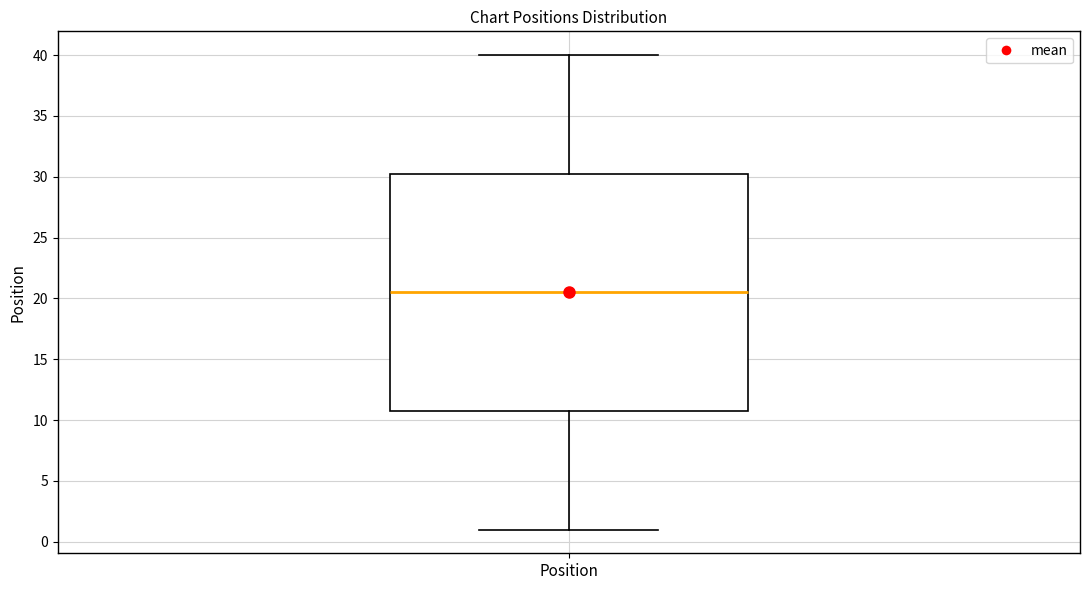

Transcribe this box plot: give where the median line is, the range the box spans, and where the two whiskers end, as read against the y-axis. The values are not printed on the chart, so give them approximately, as read against the axis.

median 20.5, box 11.0 to 30.5, whiskers 1.0 to 40.0